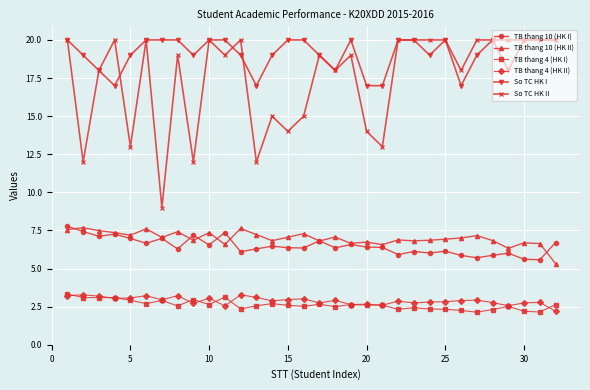

What is the maximum value for TB thang 10 (HK I)?

7.8